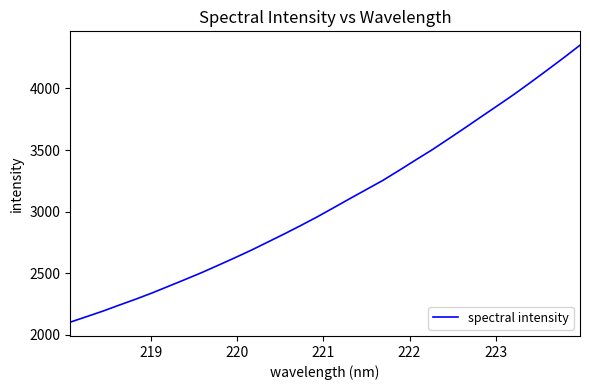

What is the maximum value shown in the chart?

4351.1